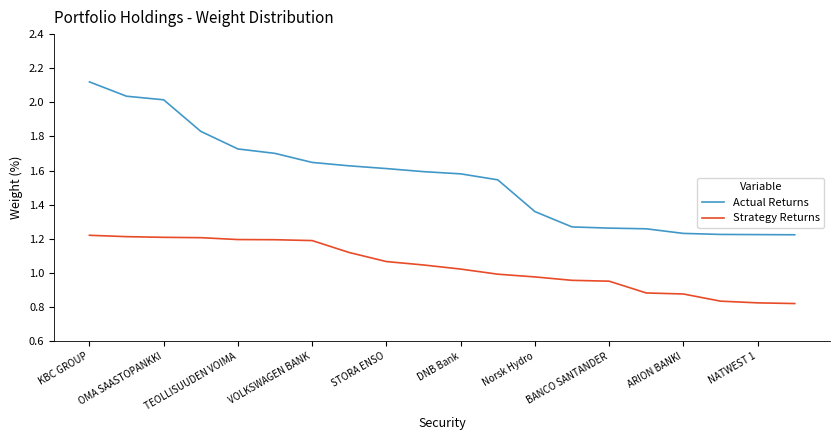

Which series has the largest total across all categories?

Actual Returns